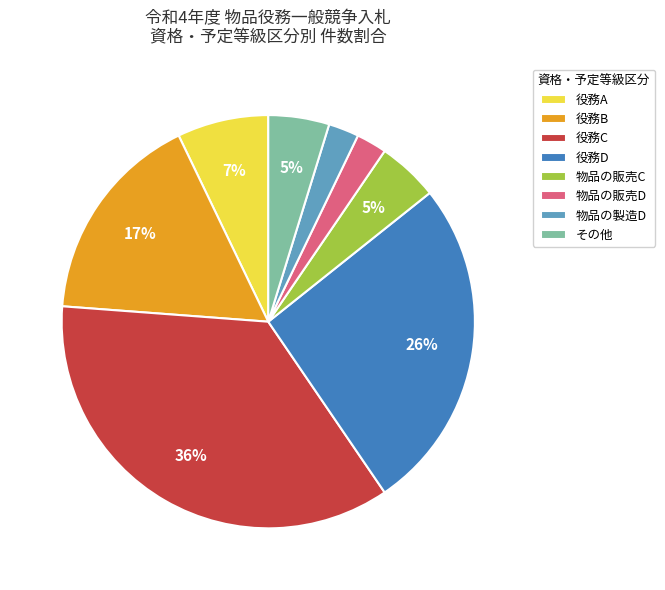

What percentage is the 役務A slice, to the nearest percent?

7%